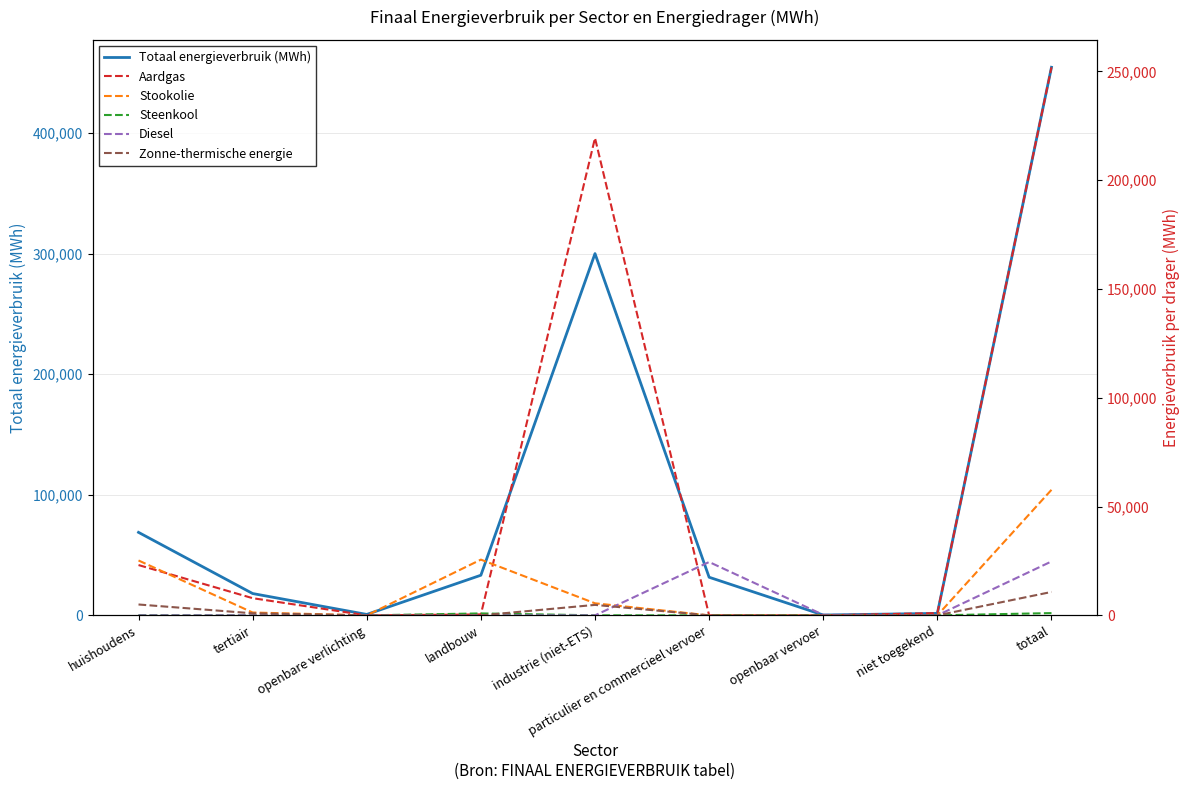

True or false: Aardgas and Steenkool cross at least once.

True